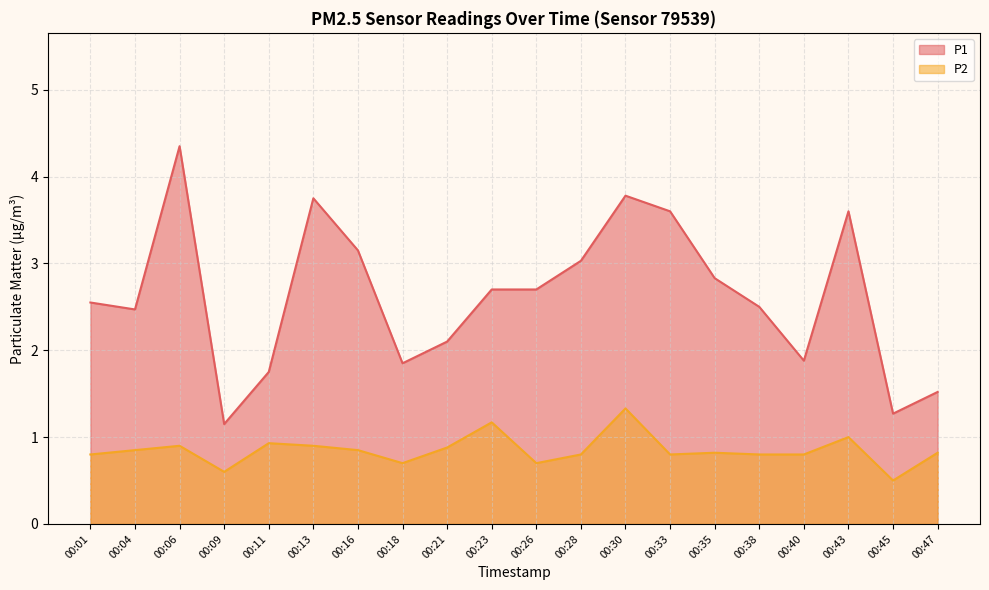

At how many categories does at least one series exceed 0?

20